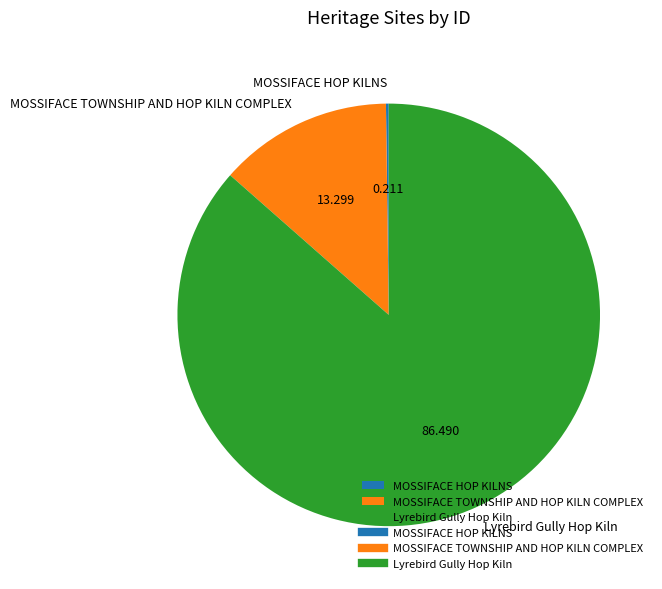

Is Lyrebird Gully Hop Kiln the majority of the pie?

Yes